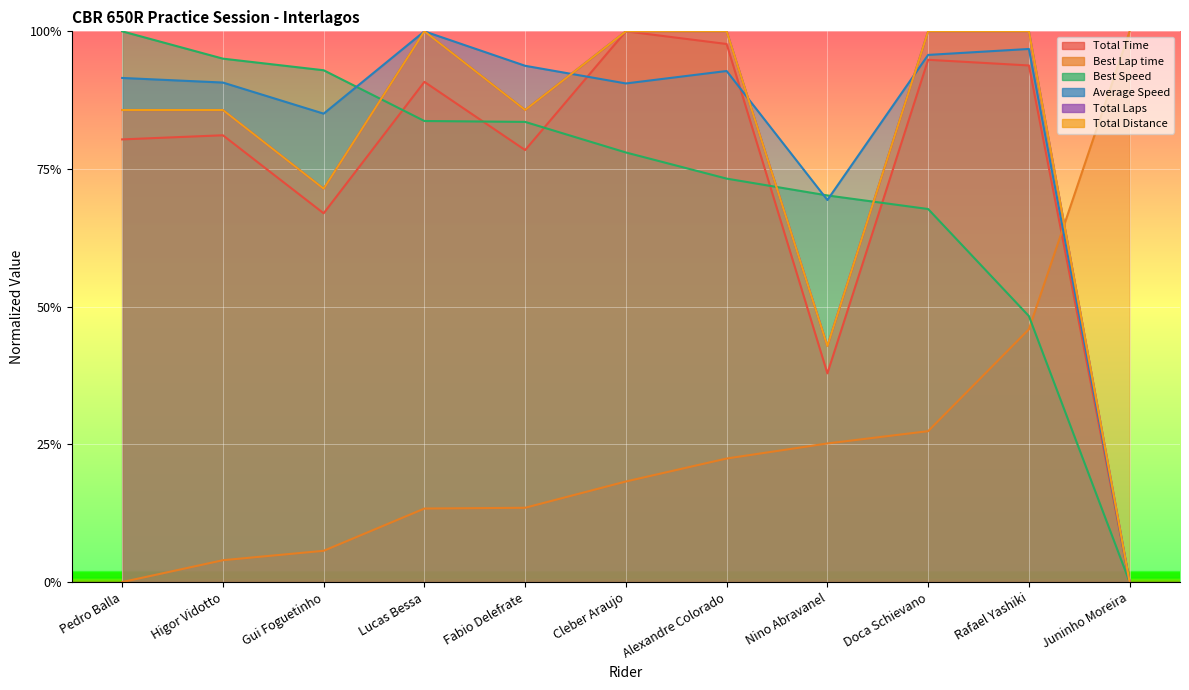

The value of Average Speed at Fabio Delefrate is 1.6. True or false?

False